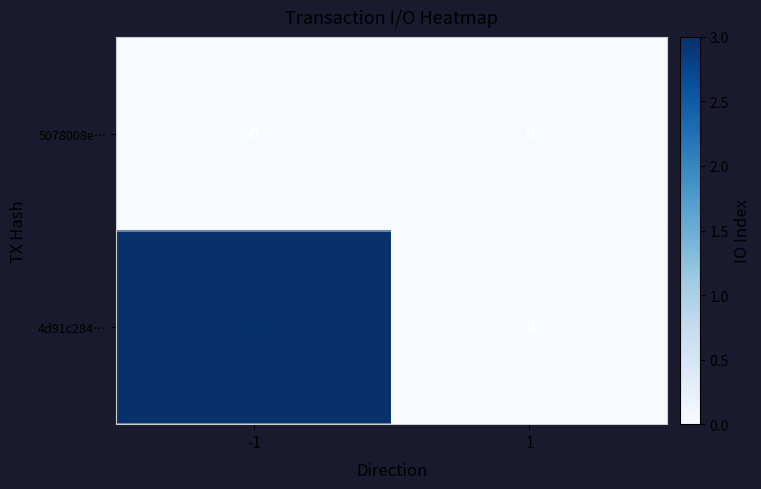

Which series has the largest range (max minus min)?

4d91c284…